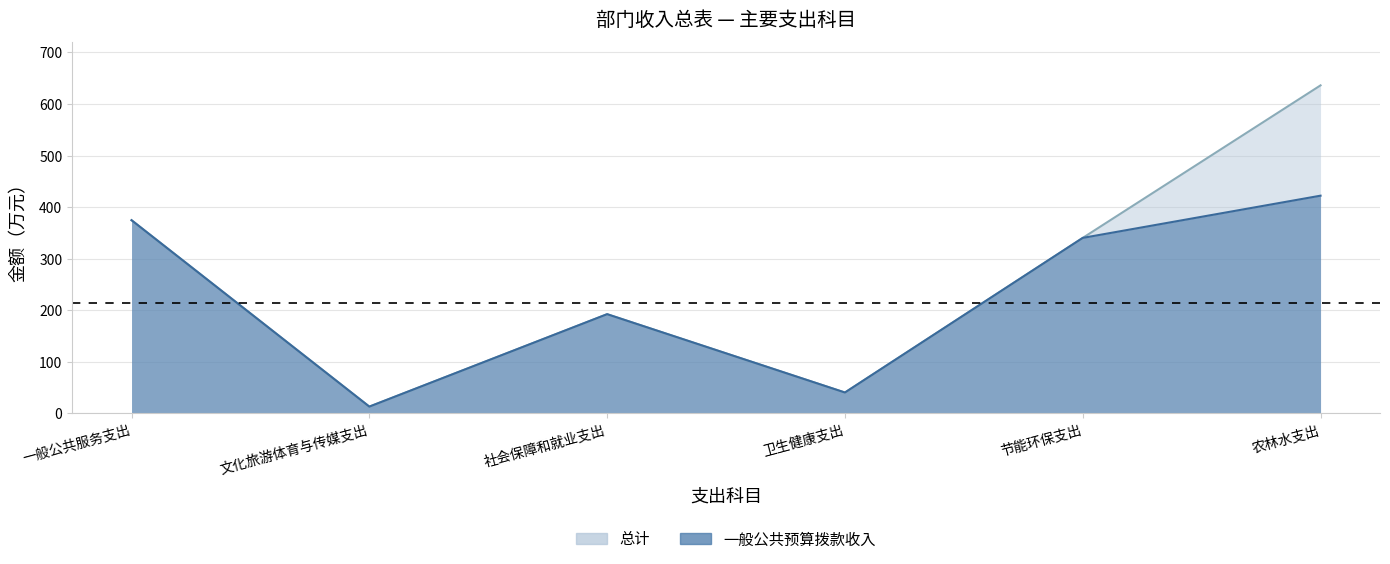

What is the total value across all series at 社会保障和就业支出?

384.3